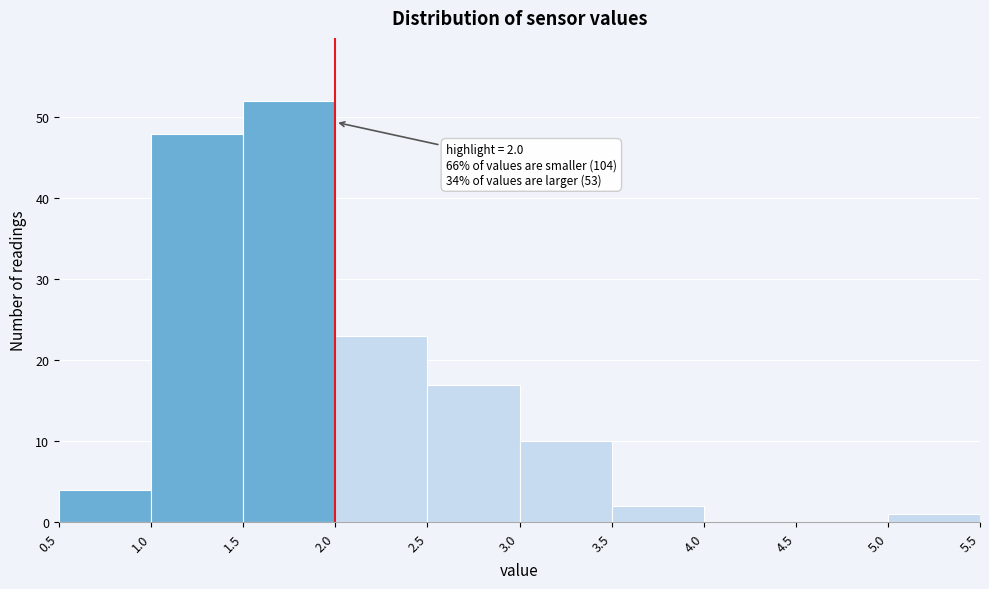

Which range on the x-axis has the tallest bar?

1.5 to 2.0